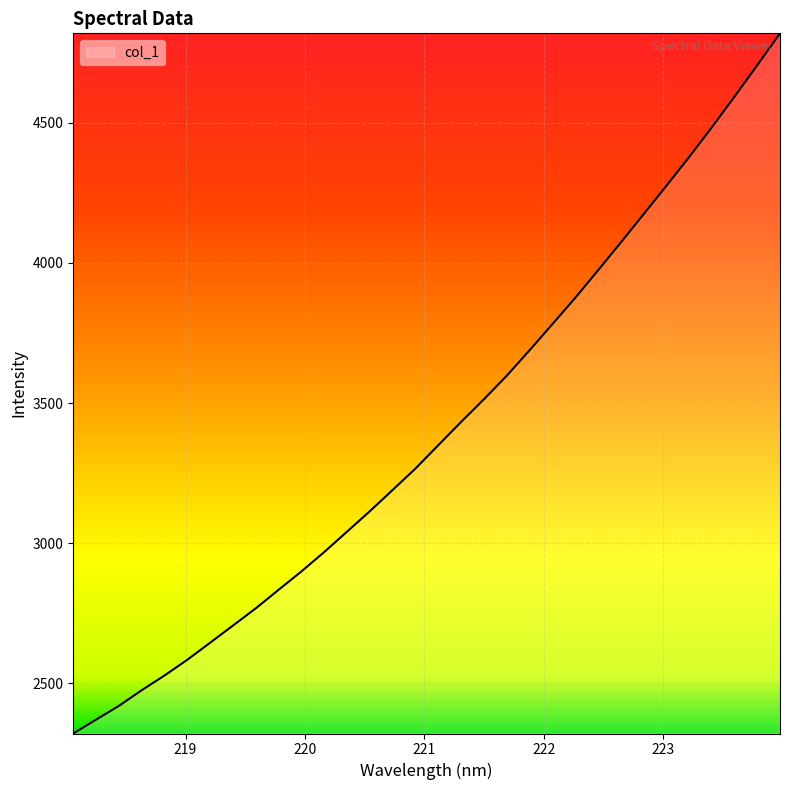

What is the smallest value displayed?

2320.7